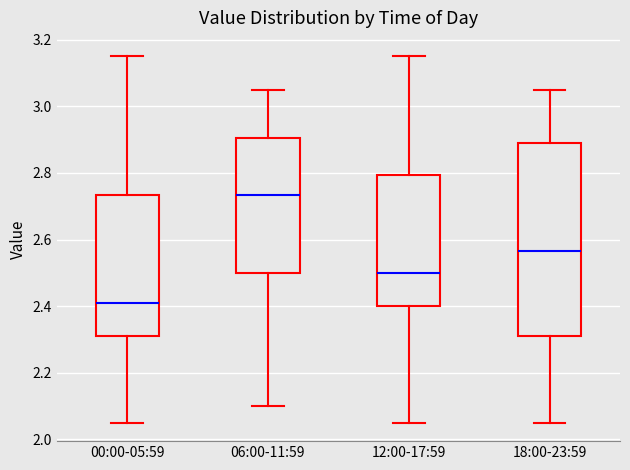

Comparing the boxes themselves (not the whiskers), which one is the tallest?

18:00-23:59